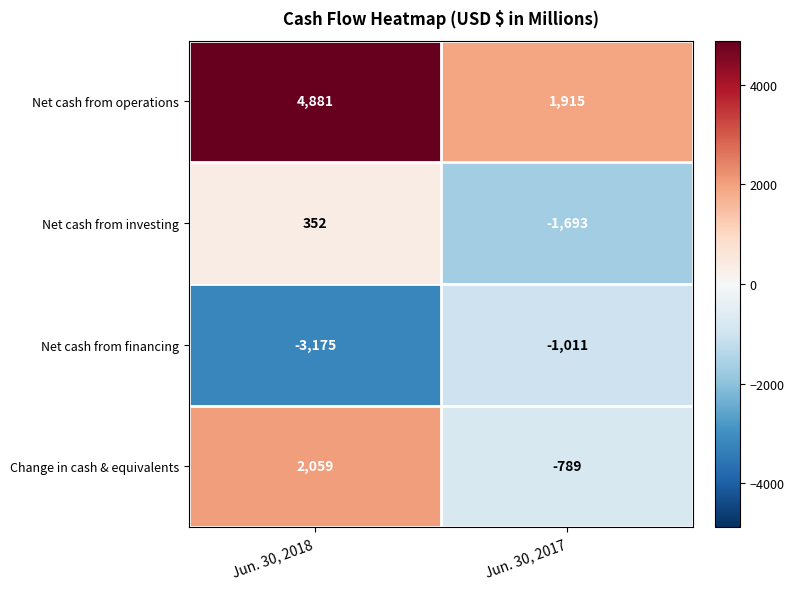

Between Jun. 30, 2018 and Jun. 30, 2017, which series saw the biggest shift?

Net cash from operations